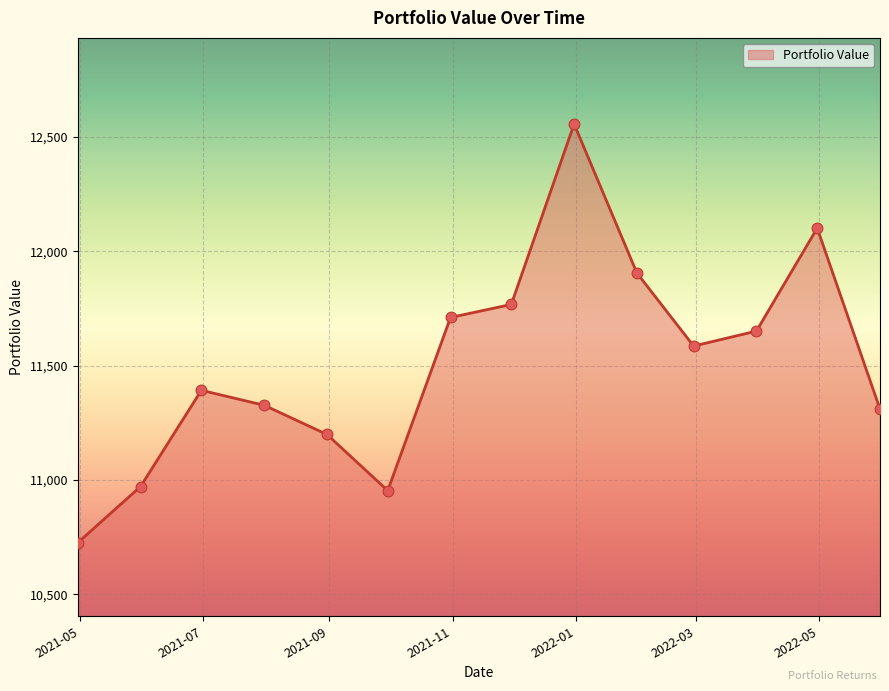

What is the difference between the maximum and minimum values?

1830.6